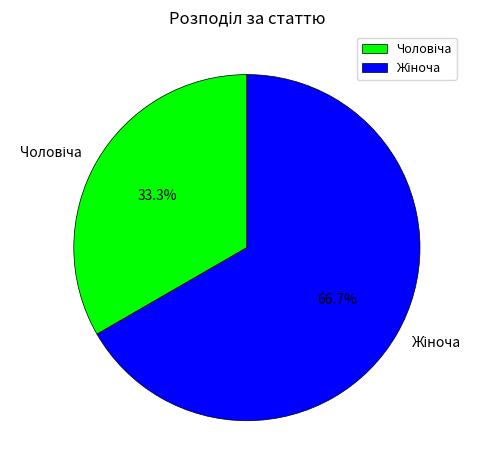

Is there a majority slice in this chart?

Yes